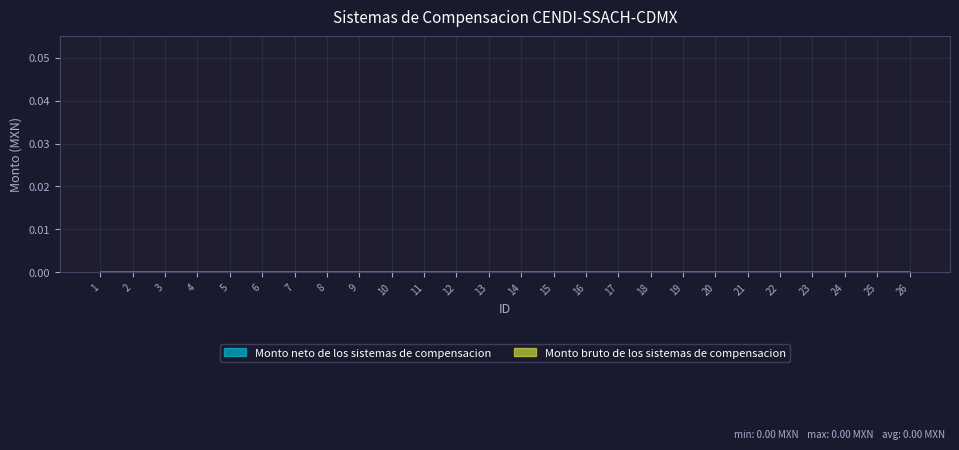

Which category has the lowest value in the ID series?

1